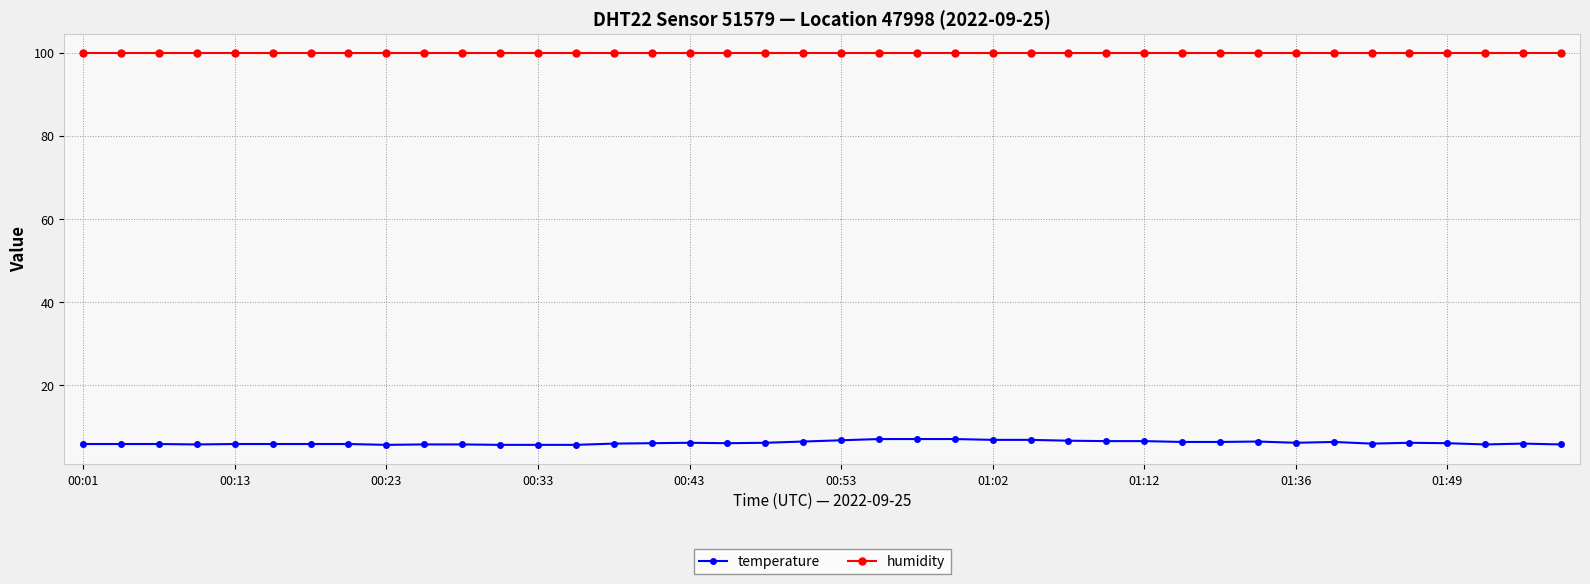

What is the minimum value for temperature?

5.7